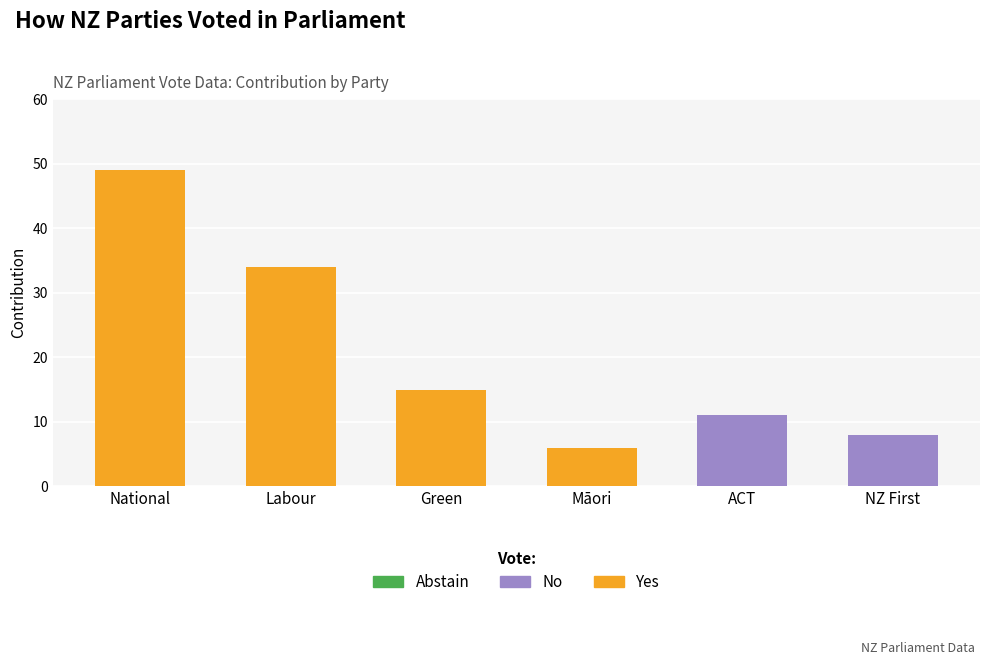

The value of Yes at Māori is 8. True or false?

False